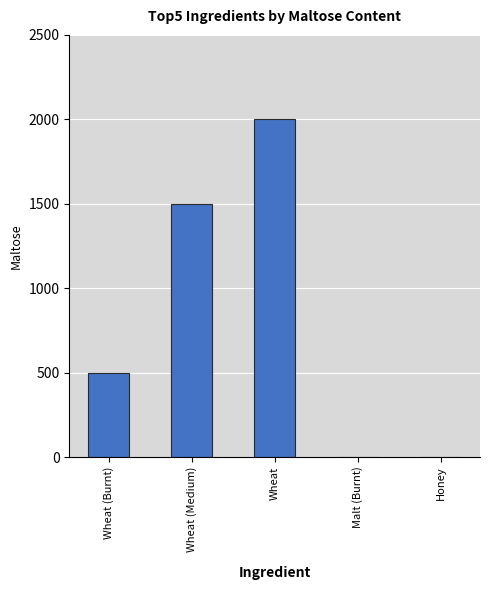

What is the sum of all values?

4000